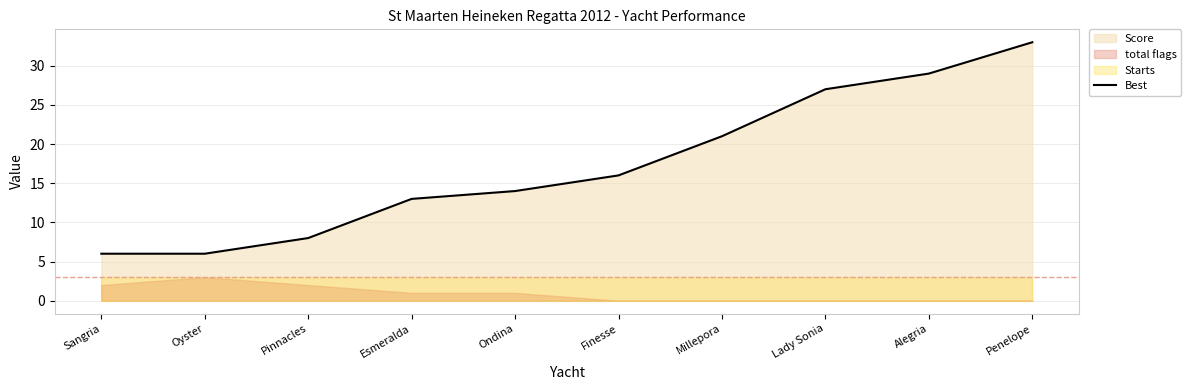

What is the sum of all values?

173